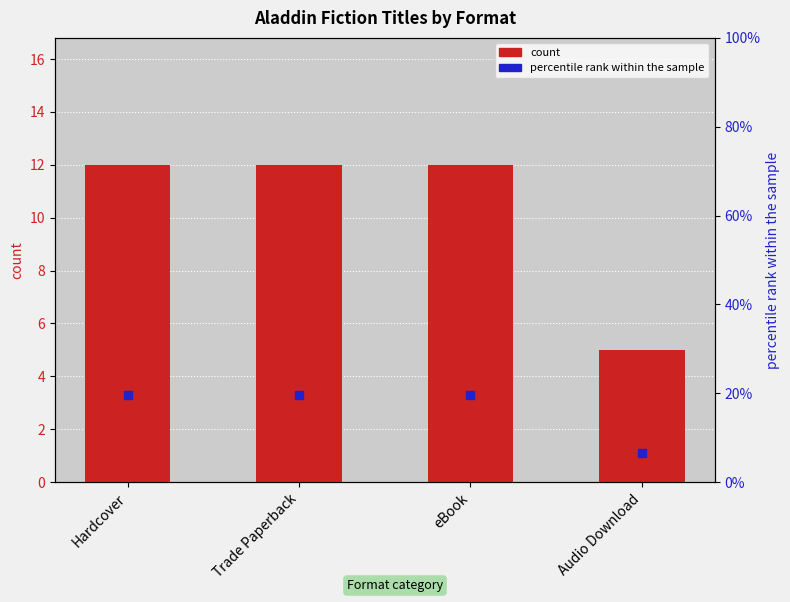

Which series contains the highest Y value?

count